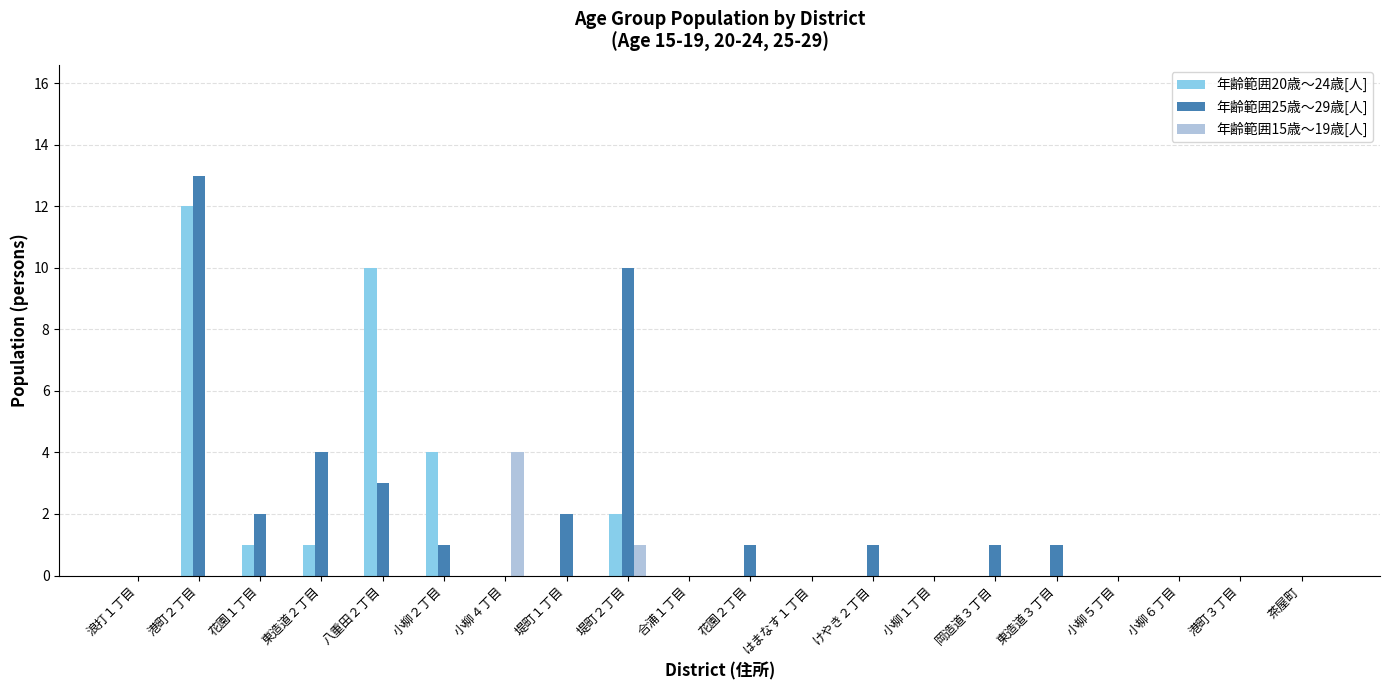

Count the number of data series in this chart.

3